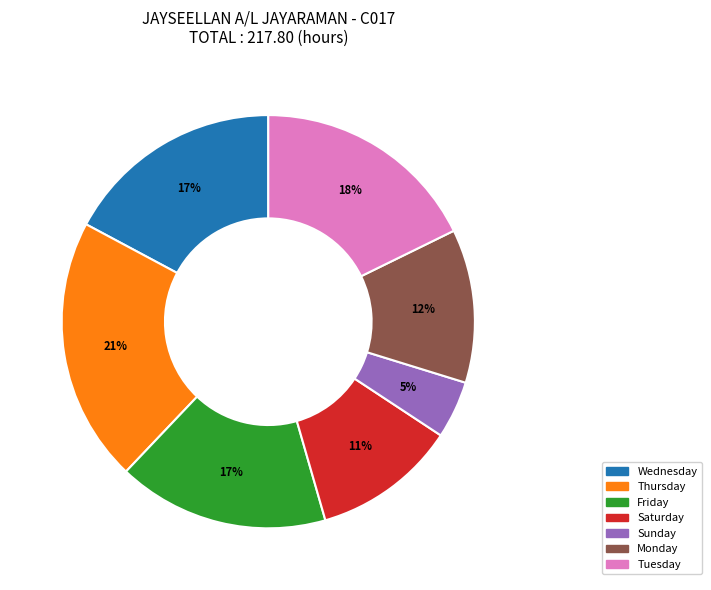

To the nearest percent, what is the difference between the largest and smallest slice percentages?

16%